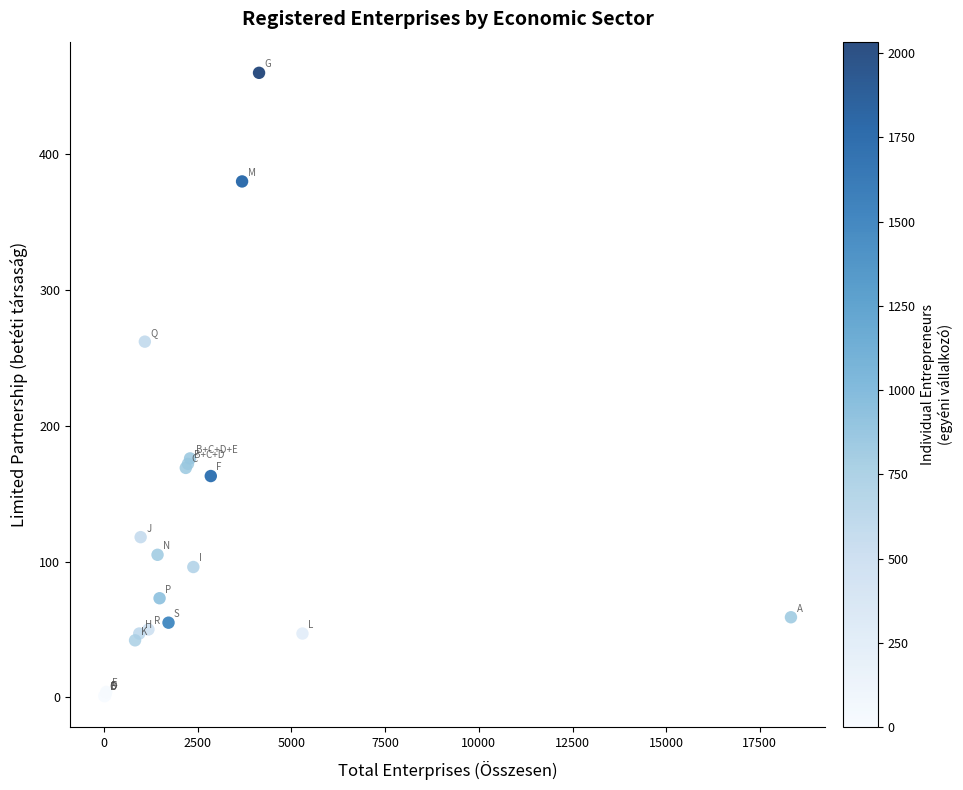

What Y value in the scatter plot is closest to 230?

262